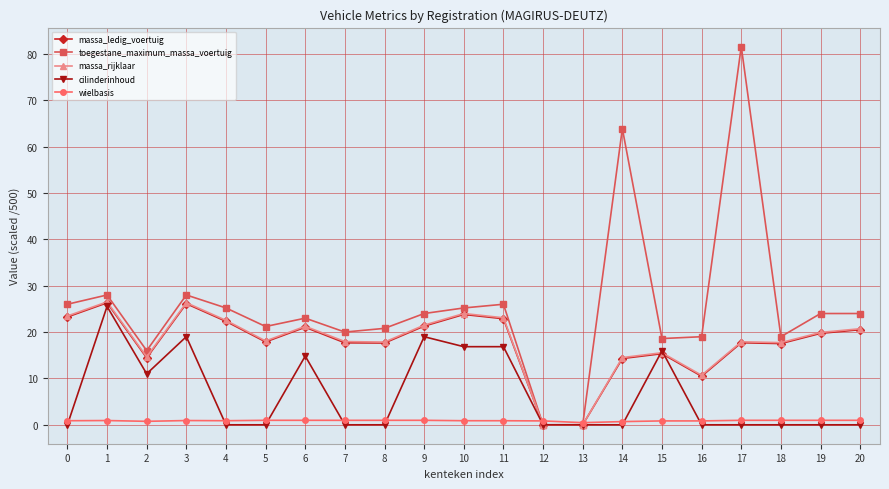

At which category does massa_rijklaar reach its first local valley?

2